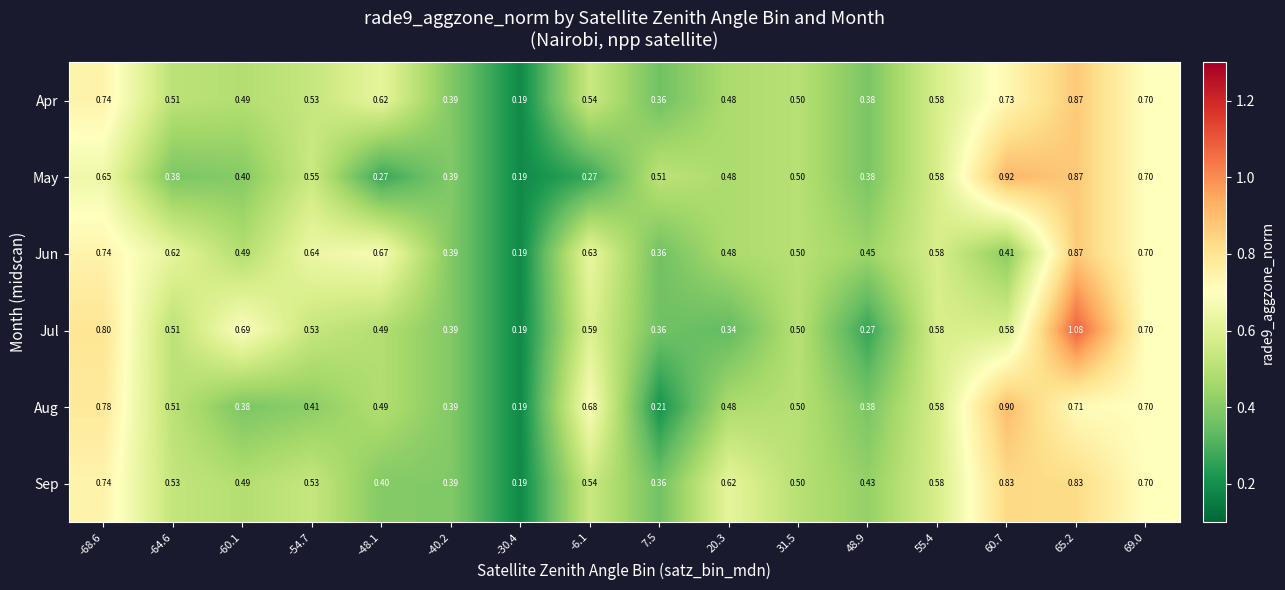

Is the value of Apr at 48.9 greater than the value of Jul at 65.2?

No